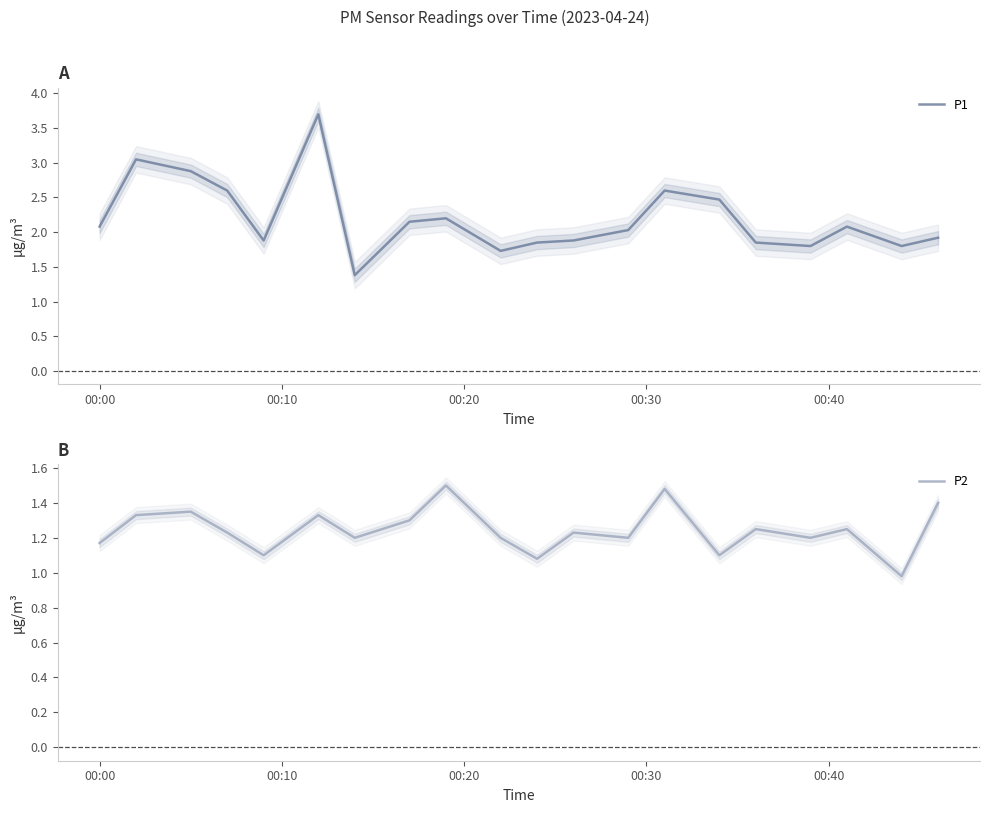

Which series has the largest range (max minus min)?

P1